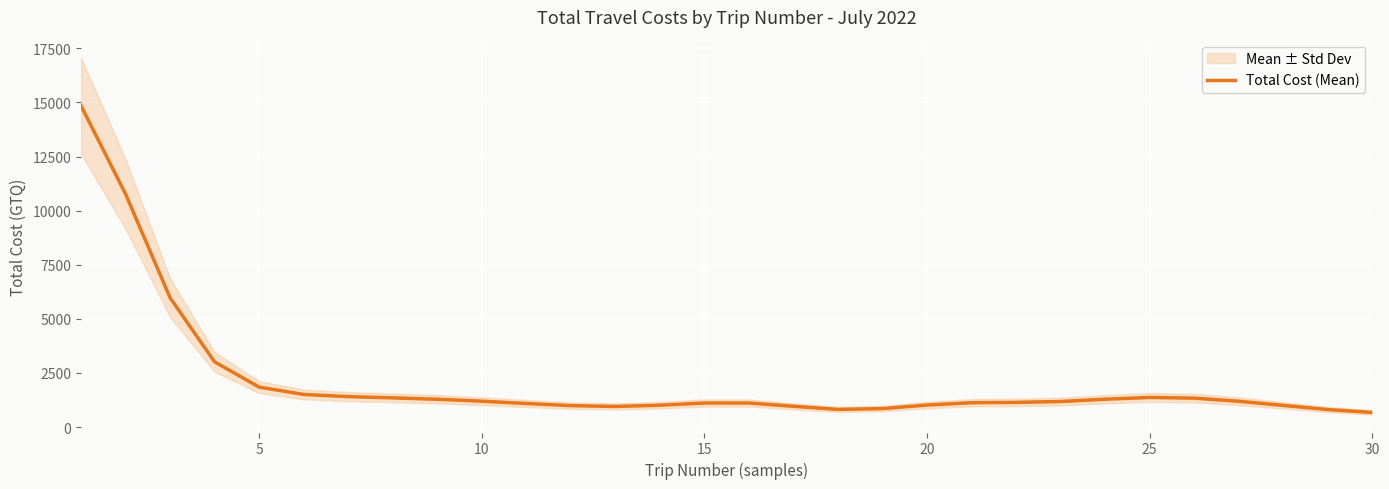

What is the value of the 25th point from the left?

1366.8